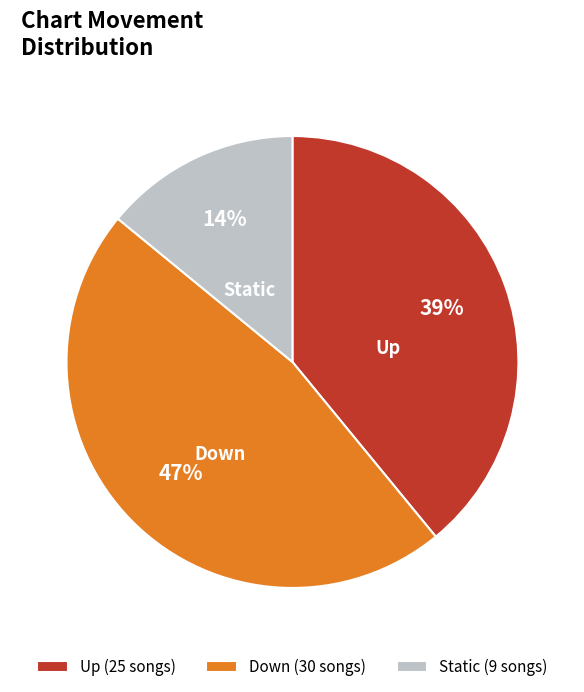

To the nearest percent, what percentage of the pie is Static (9 songs)?

14%